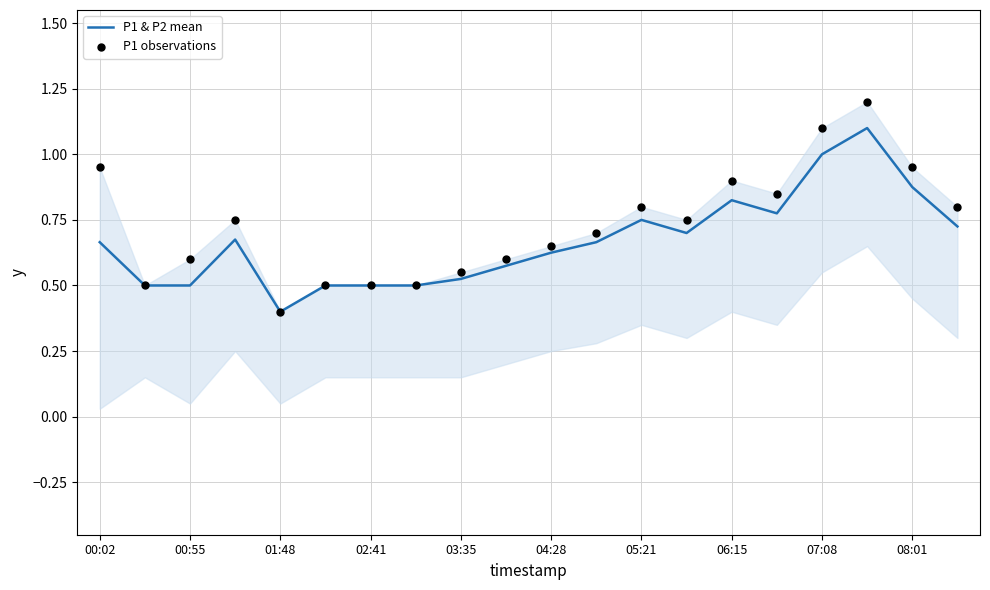

At how many categories does at least one series exceed 0?

20